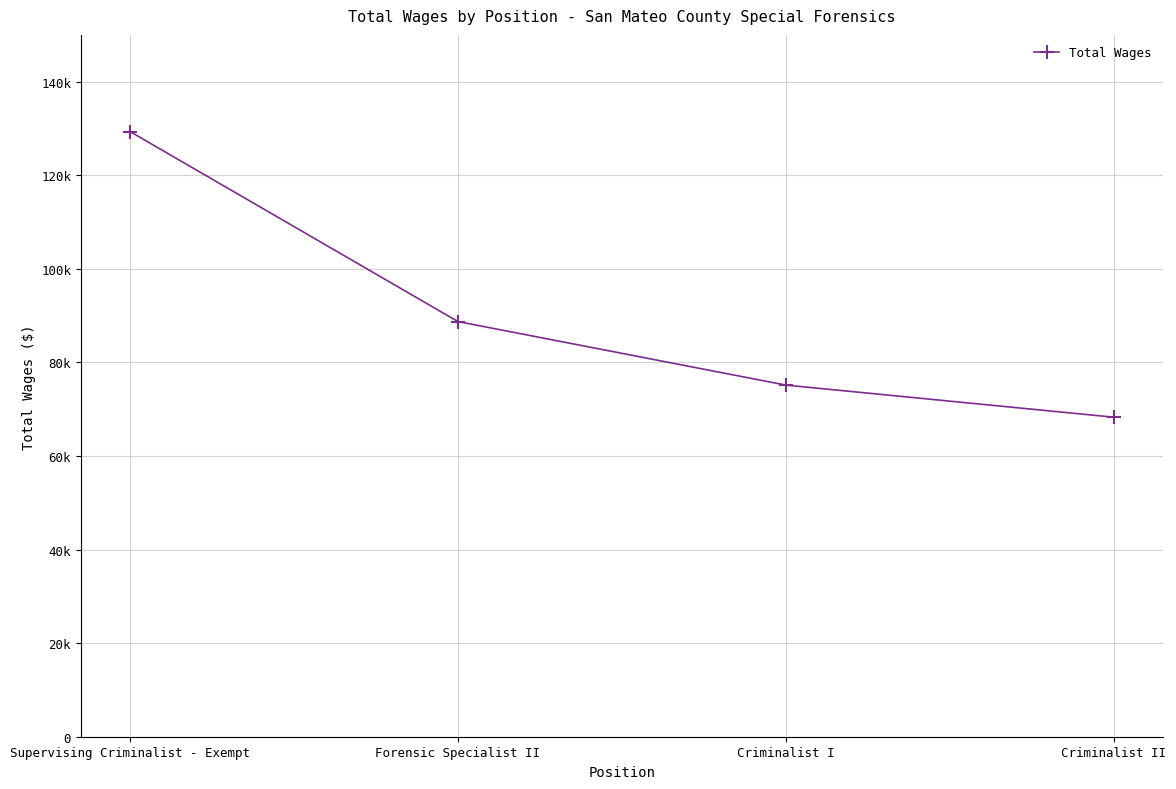

List the labels in order of value, largest first.

Supervising Criminalist - Exempt, Forensic Specialist II, Criminalist I, Criminalist II